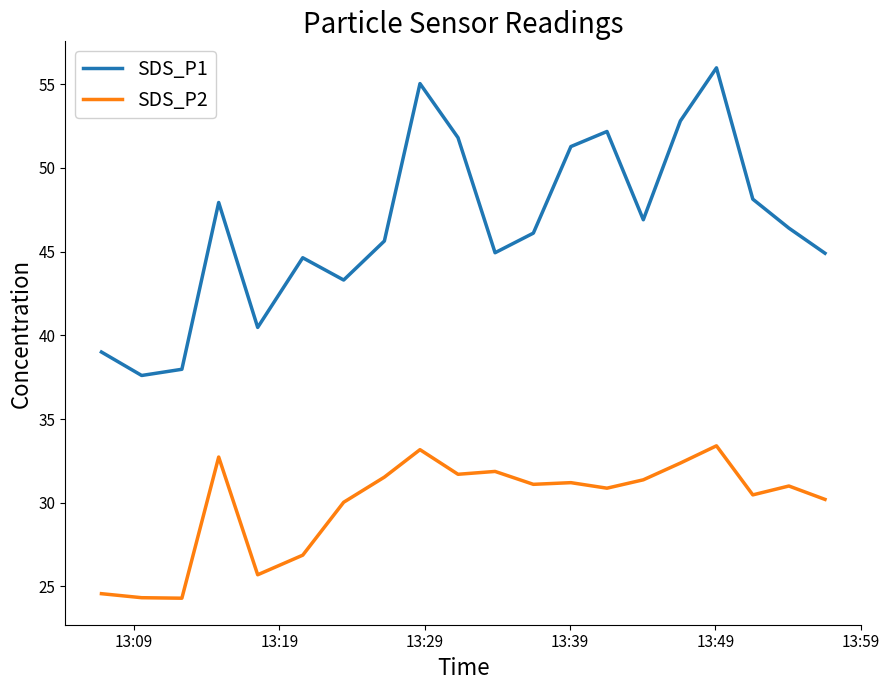

Which series has the largest range (max minus min)?

SDS_P1